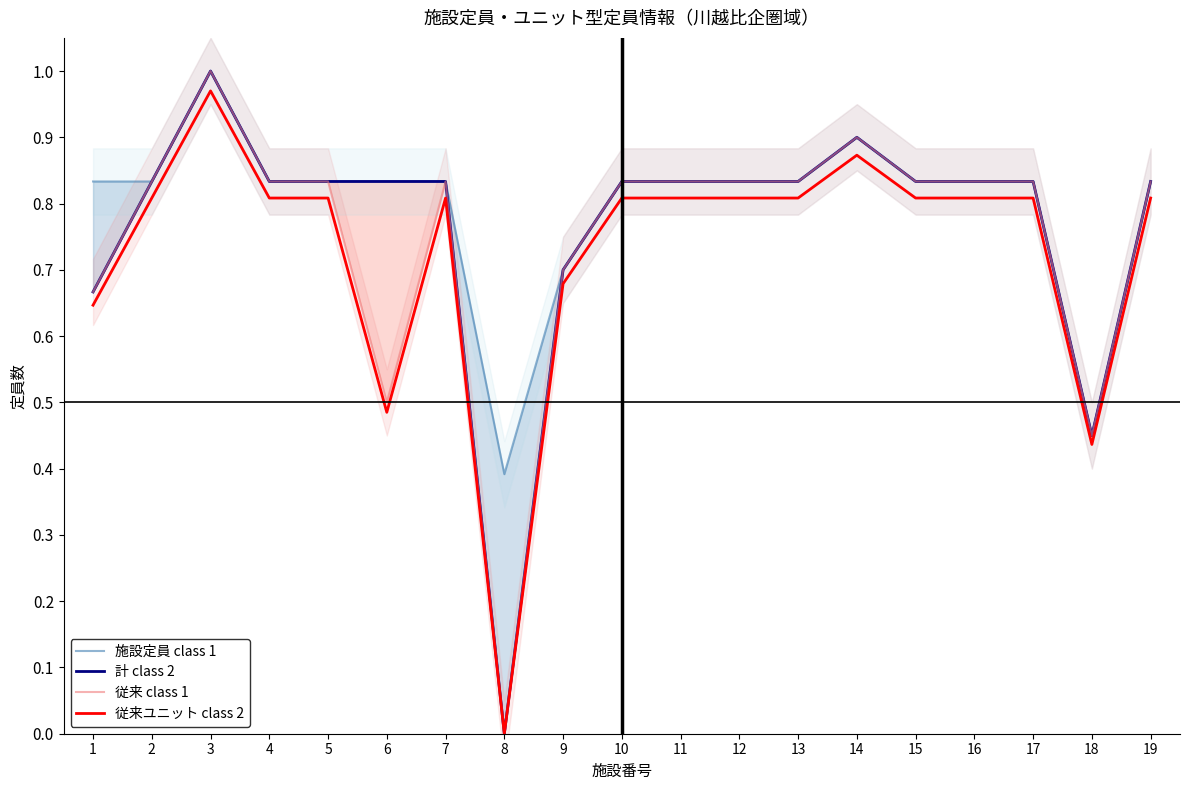

True or false: 計 class 2 has more than 2 interior local peaks.

False